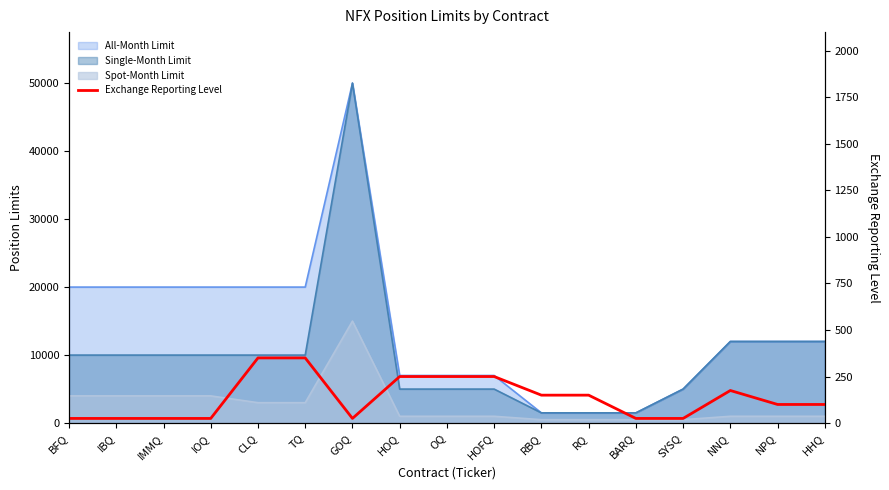

What is the difference between the maximum and second lowest values?

325